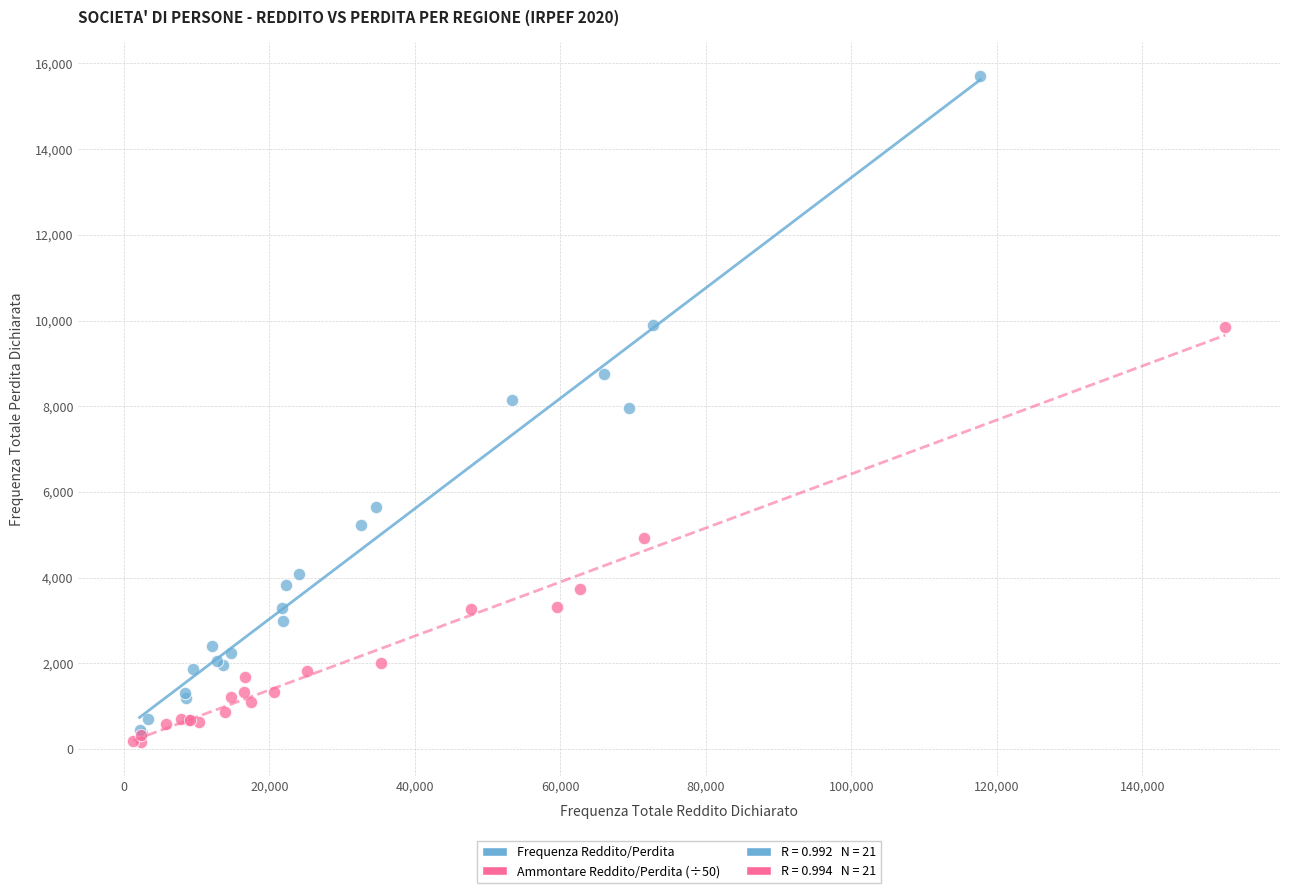

Which series has the widest spread of Y values?

Frequenza Reddito/Perdita